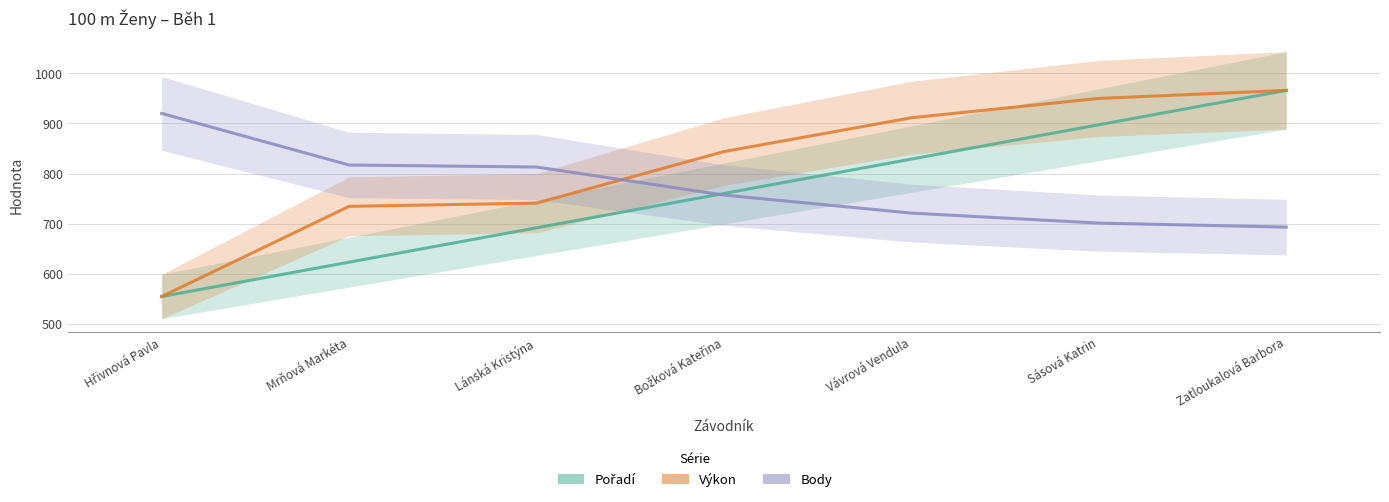

Reading left to right, list all the values displayed in this chart.

Pořadí: Hřivnová Pavla=554.4	Mrňová Markéta=623.0	Lánská Kristýna=691.6	Božková Kateřina=760.2	Vávrová Vendula=828.8	Sásová Katrin=897.4	Zatloukalová Barbora=966.0
Výkon: Hřivnová Pavla=554.4	Mrňová Markéta=734.5	Lánská Kristýna=740.9	Božková Kateřina=843.8	Vávrová Vendula=911.3	Sásová Katrin=949.9	Zatloukalová Barbora=966.0
Body: Hřivnová Pavla=920.0	Mrňová Markéta=817.0	Lánská Kristýna=813.0	Božková Kateřina=757.0	Vávrová Vendula=721.0	Sásová Katrin=701.0	Zatloukalová Barbora=693.0